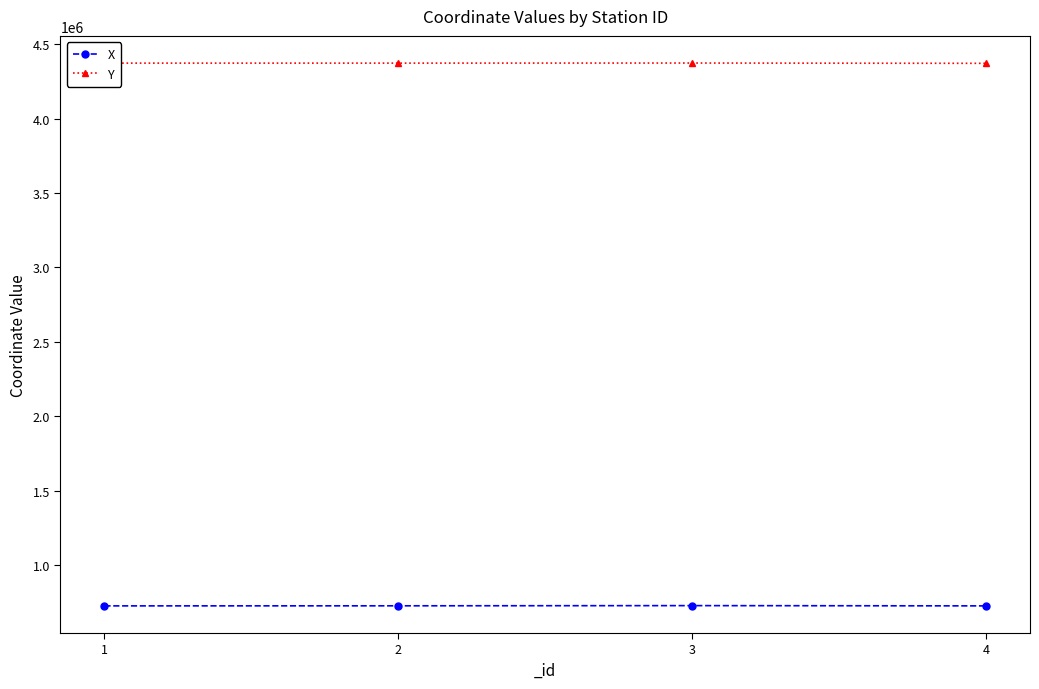

True or false: X and Y intersect in this chart.

False